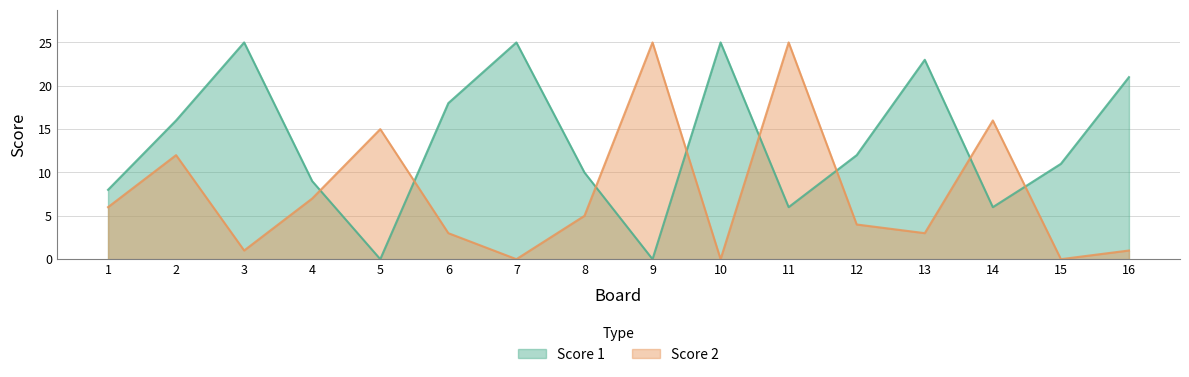

What is the sum of all Score 1 values?

215